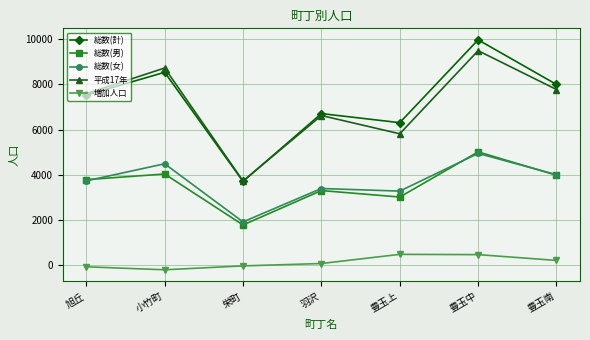

What are all the series names shown in the legend?

総数(計), 総数(男), 総数(女), 平成17年, 増加人口